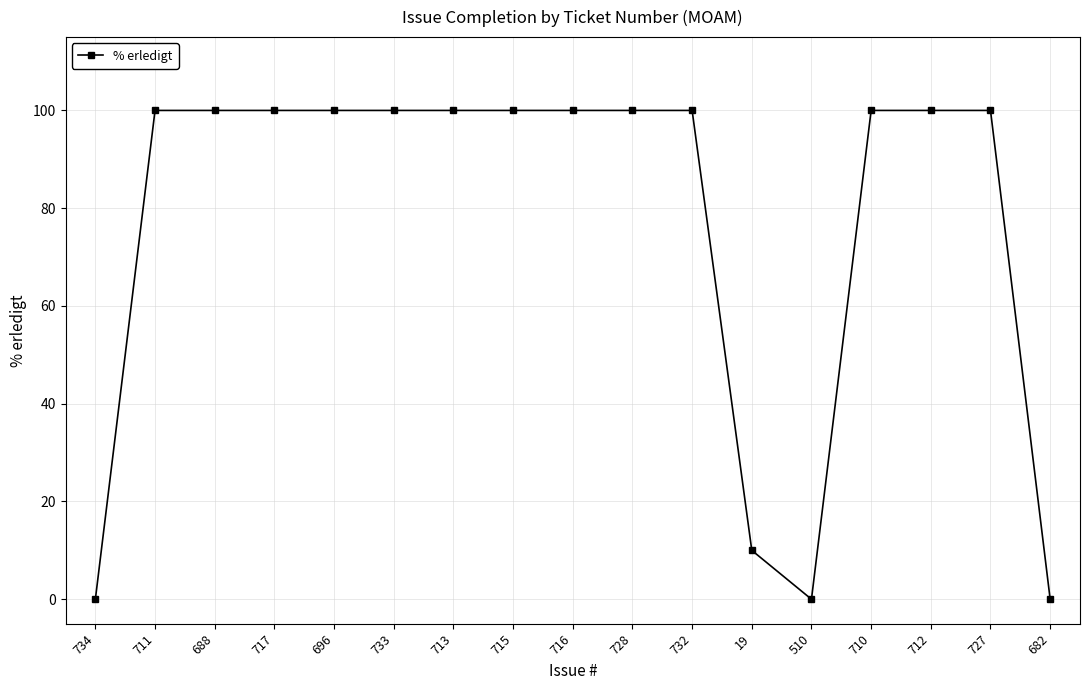

The chart shows a value of 100 at 696. True or false?

True